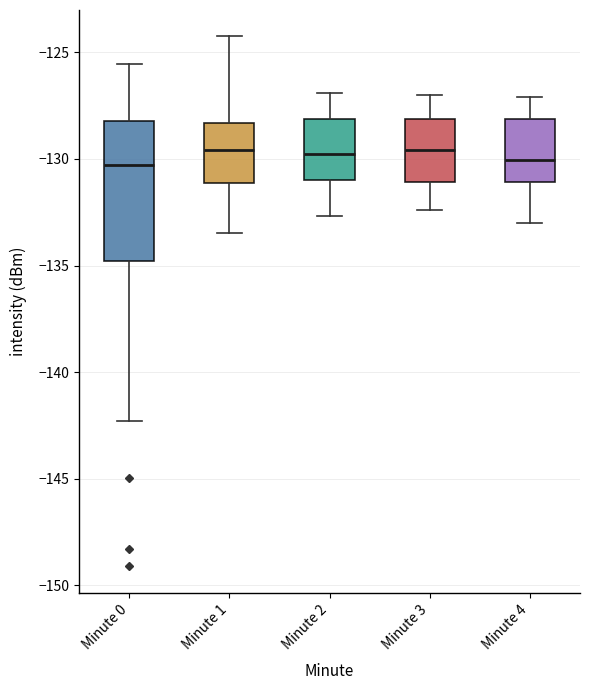

Reading left to right, transcribe this box plot: for each box, give where its median line is, the range the box spans, and where its two whiskers end, as read against the y-axis. The values are not printed on the chart, so give them approximately, as read against the axis.

Minute 0: median -130.5, box -135.0 to -128.0, whiskers -142.5 to -125.5
Minute 1: median -129.5, box -131.0 to -128.5, whiskers -133.5 to -124.5
Minute 2: median -129.5, box -131.0 to -128.0, whiskers -132.5 to -127.0
Minute 3: median -129.5, box -131.0 to -128.0, whiskers -132.5 to -127.0
Minute 4: median -130.0, box -131.0 to -128.0, whiskers -133.0 to -127.0